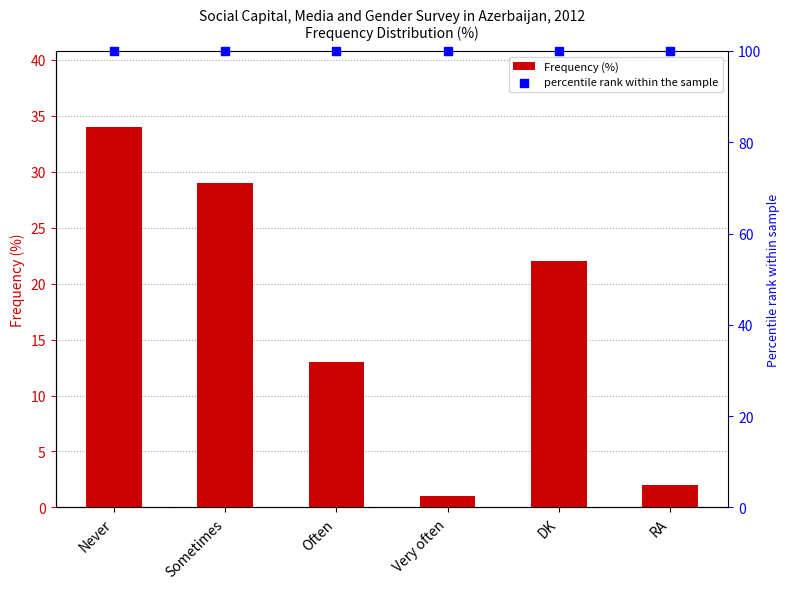

Which series contains the highest Y value?

percentile rank within the sample